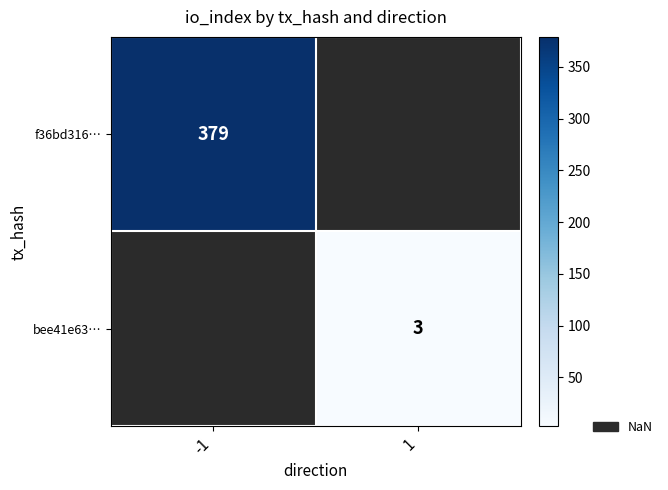

What is the smallest value displayed?

3.0